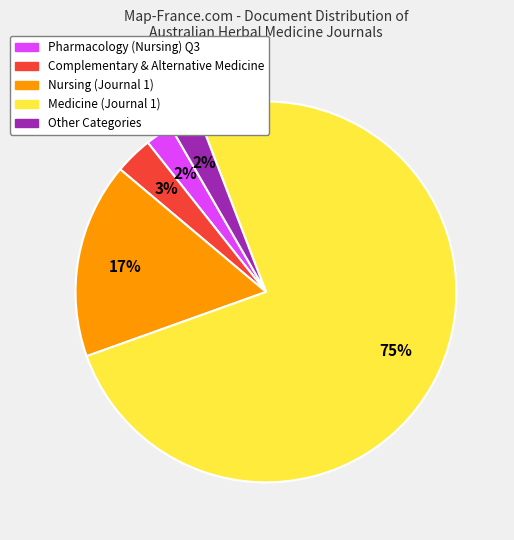

What is the largest slice in the pie chart?

Medicine (Journal 1)